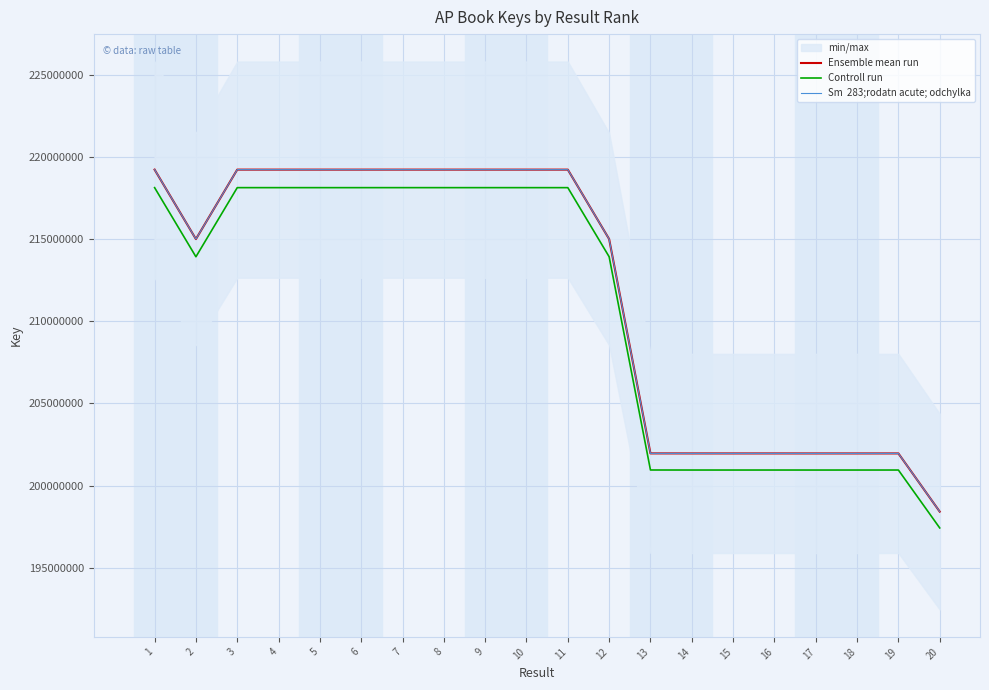

Which has a higher value, 13 or 14?

13